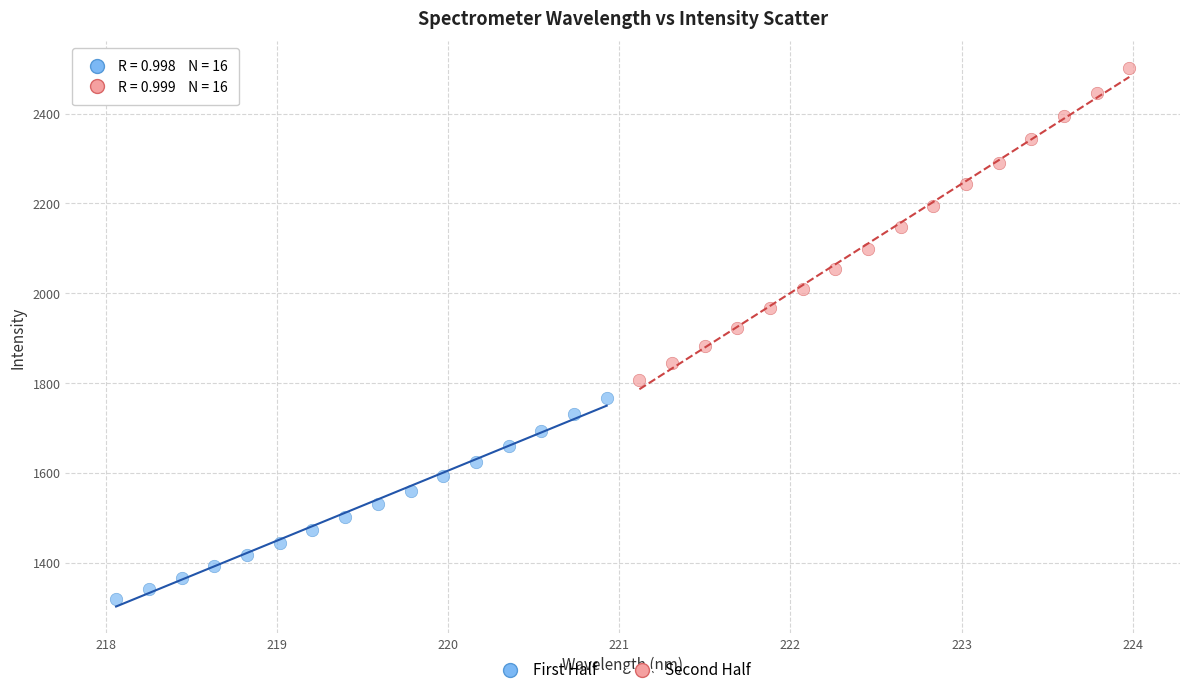

Which series contains the highest Y value?

Second Half